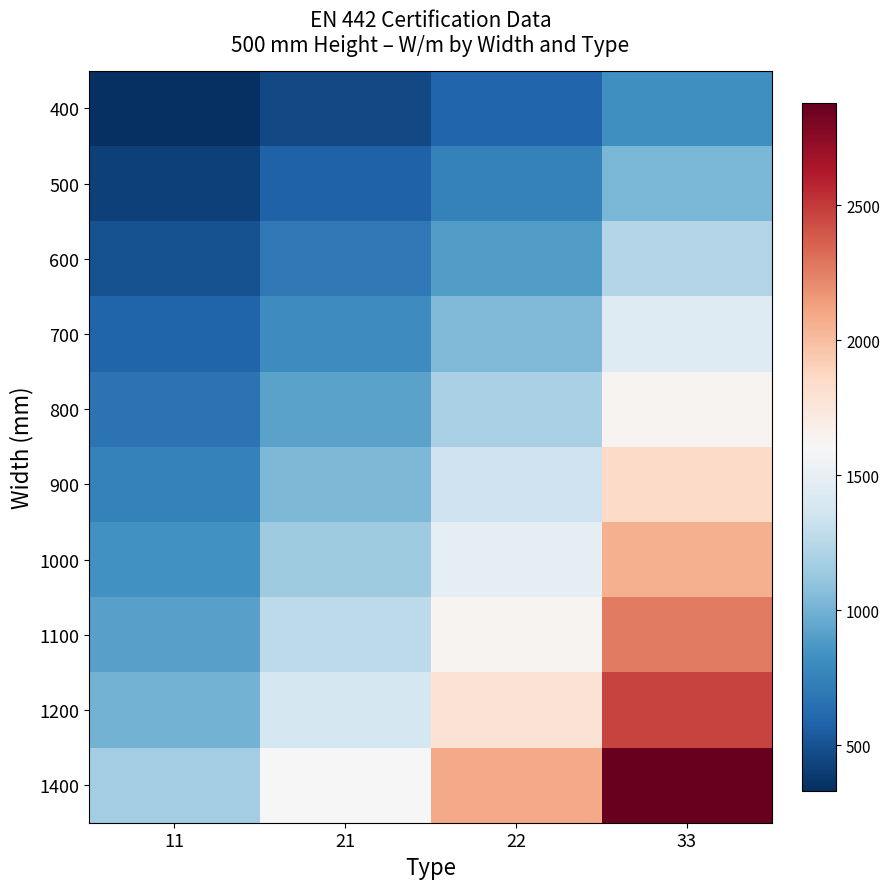

List the series in order of their peak value, highest first.

1400, 1200, 1100, 1000, 900, 800, 700, 600, 500, 400